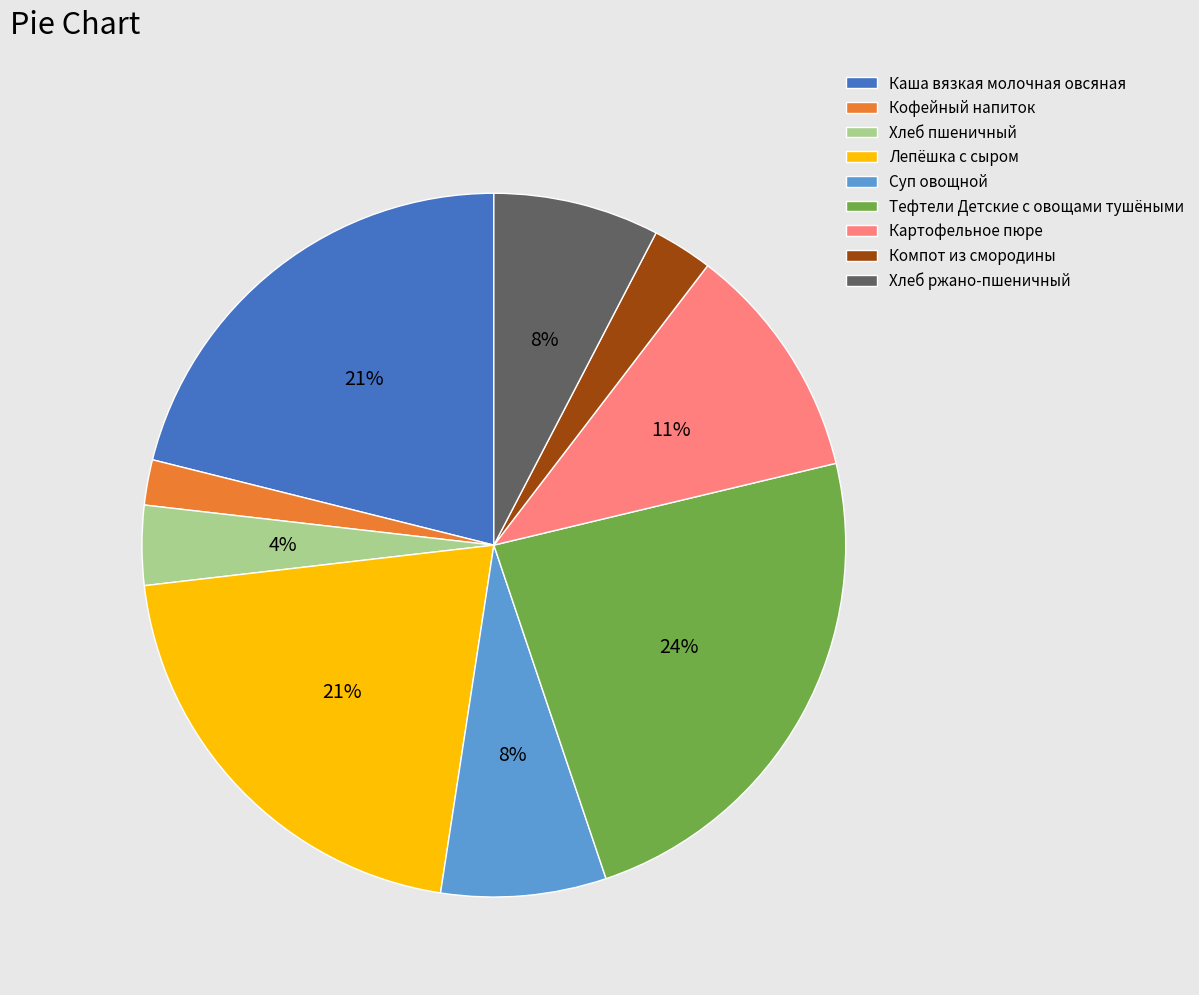

What is the ratio of the value at Компот из смородины to the value at Суп овощной?

0.4